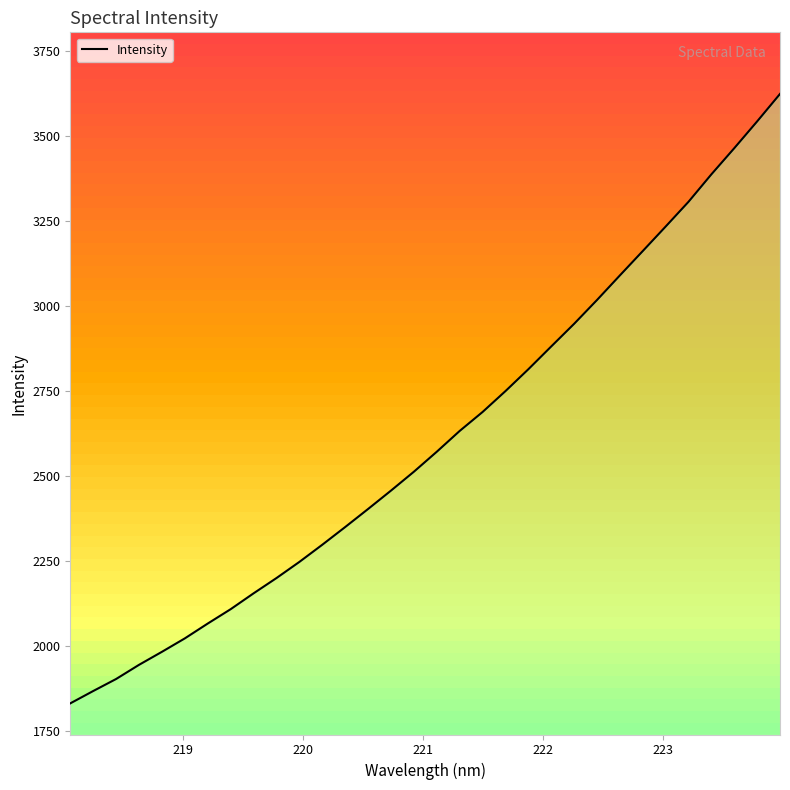

List the labels in order of value, smallest first.

218.0596, 218.2508, 218.442, 218.6332, 218.8244, 219.0156, 219.2067, 219.3979, 219.589, 219.7801, 219.9712, 220.1623, 220.3533, 220.5444, 220.7354, 220.9264, 221.1174, 221.3083, 221.4993, 221.6902, 221.8812, 222.0721, 222.263, 222.4538, 222.6447, 222.8355, 223.0264, 223.2172, 223.408, 223.5987, 223.7895, 223.9802